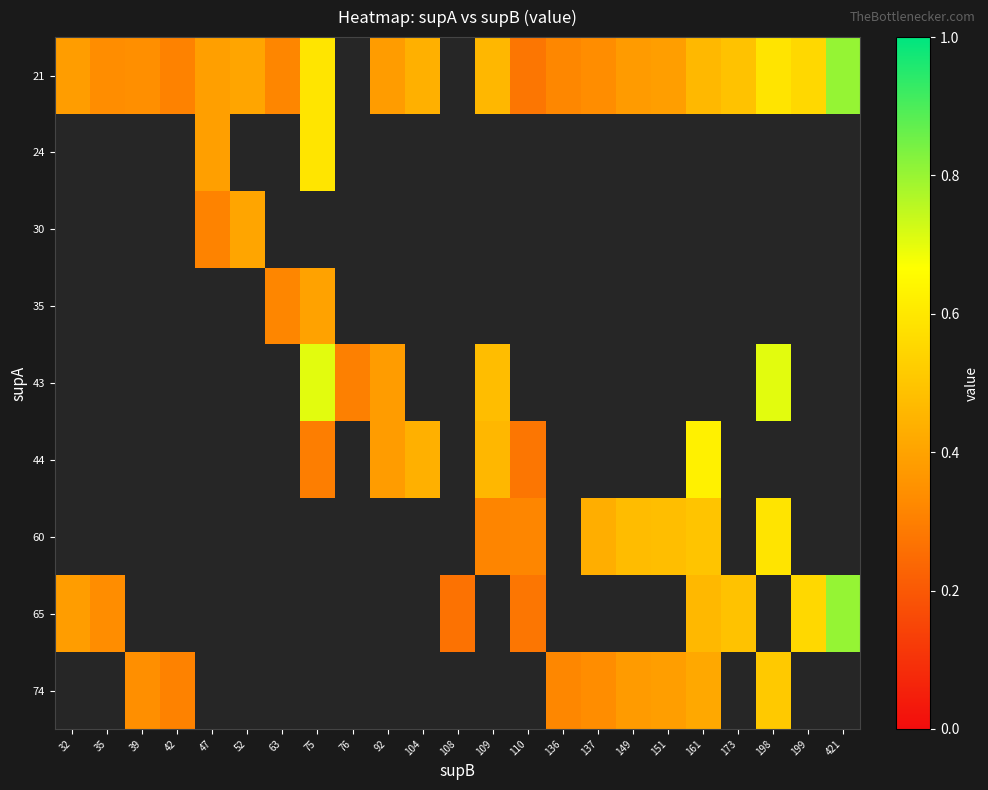

Is the value of 30 at 39 greater than the value of 74 at 52?

No